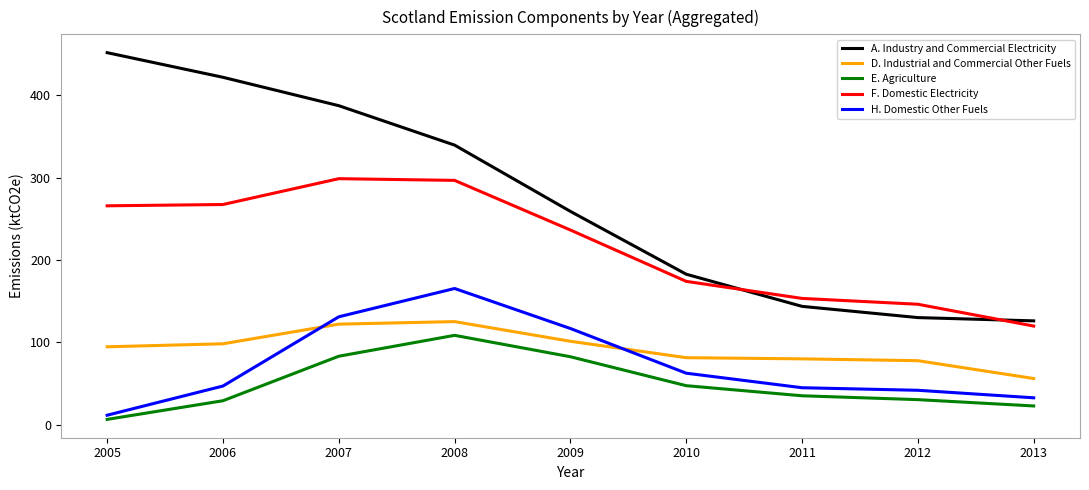

True or false: H. Domestic Other Fuels has a value of 46.8 at 2006.

True